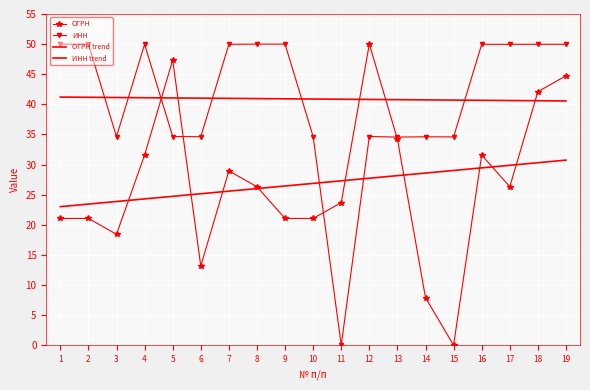

Reading right to left, transcribe all the data shown in this chart.

ОГРН: 44.7	42.1	26.3	31.6	0.0	7.9	34.2	50.0	23.7	21.1	21.1	26.3	29.0	13.2	47.4	31.6	18.4	21.1	21.1
ИНН: 50.0	50.0	50.0	50.0	34.6	34.6	34.6	34.7	0.0	34.6	50.0	50.0	50.0	34.6	34.7	50.0	34.6	50.0	50.0
ОГРН trend: 30.7	30.3	29.9	29.4	29.0	28.6	28.2	27.7	27.3	26.9	26.4	26.0	25.6	25.2	24.7	24.3	23.9	23.4	23.0
ИНН trend: 40.6	40.6	40.6	40.7	40.7	40.7	40.8	40.8	40.8	40.9	40.9	41.0	41.0	41.0	41.1	41.1	41.1	41.2	41.2